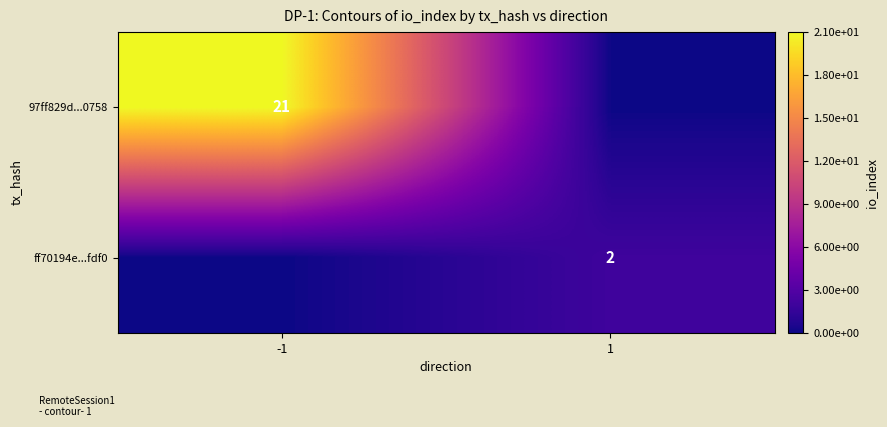

Is it true that 97ff829d...0758 equals 5 at -1?

False